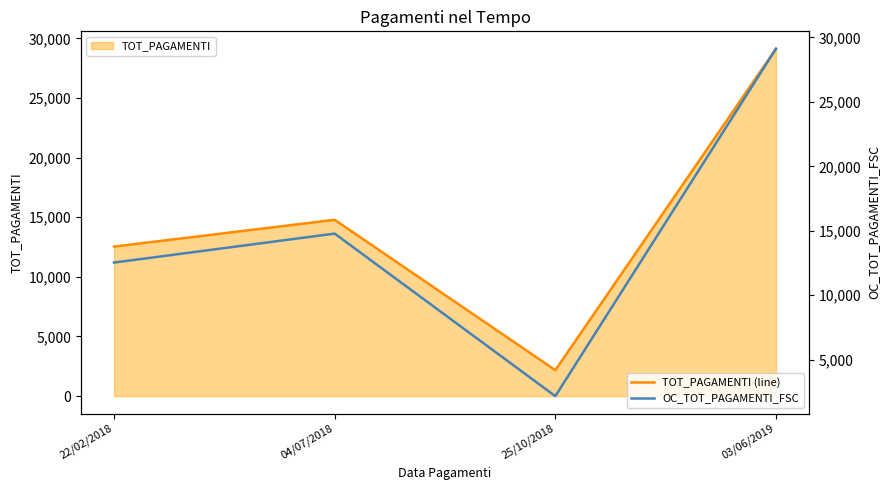

What is the difference between the OC_TOT_PAGAMENTI_FSC values at 22/02/2018 and 25/10/2018?

10362.0